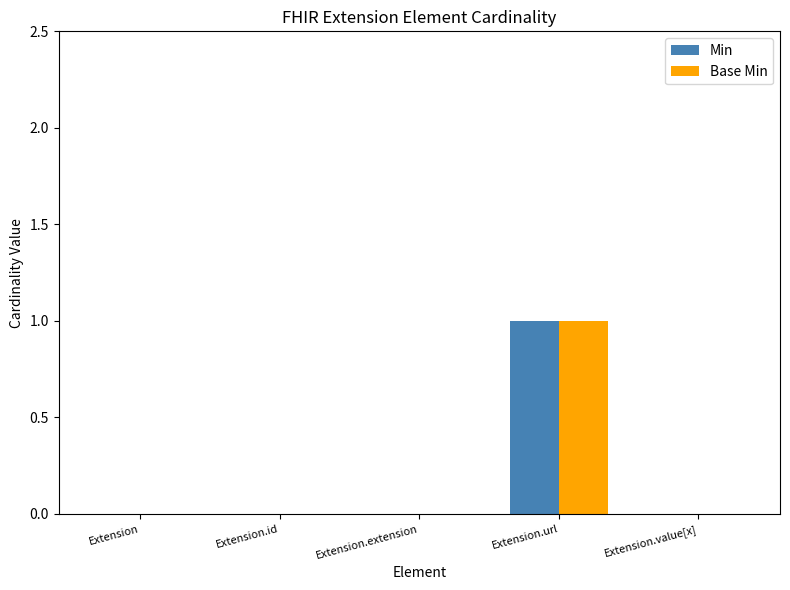

Is the value of Base Min at Extension.id greater than the value of Min at Extension.url?

No